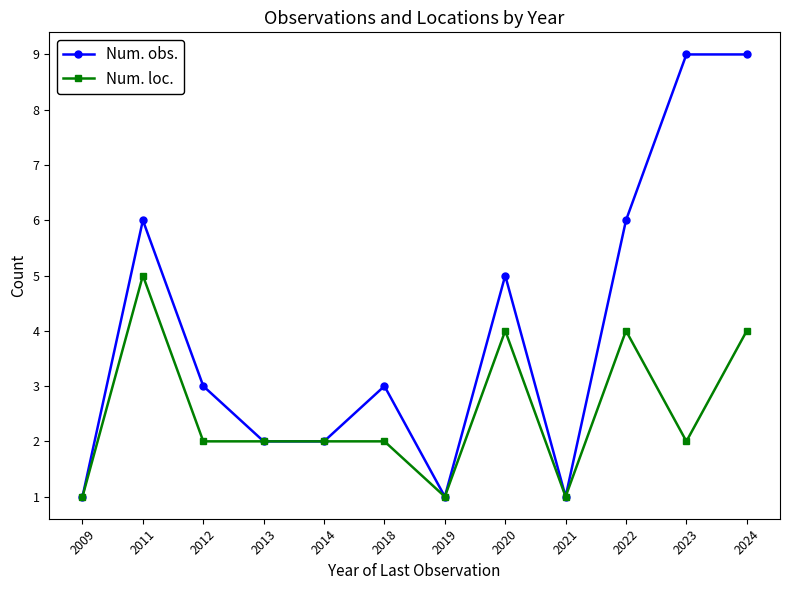

At which category does Num. loc. reach its first local peak?

2011